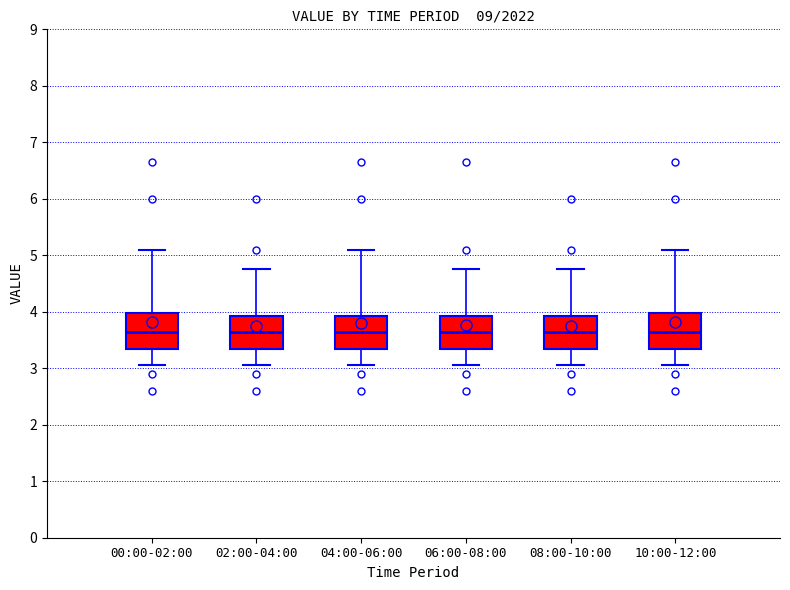

Where does the median line of the box for 08:00-10:00 sit on the y-axis? The values are not printed on the chart, so give them approximately, as read against the axis.

3.7